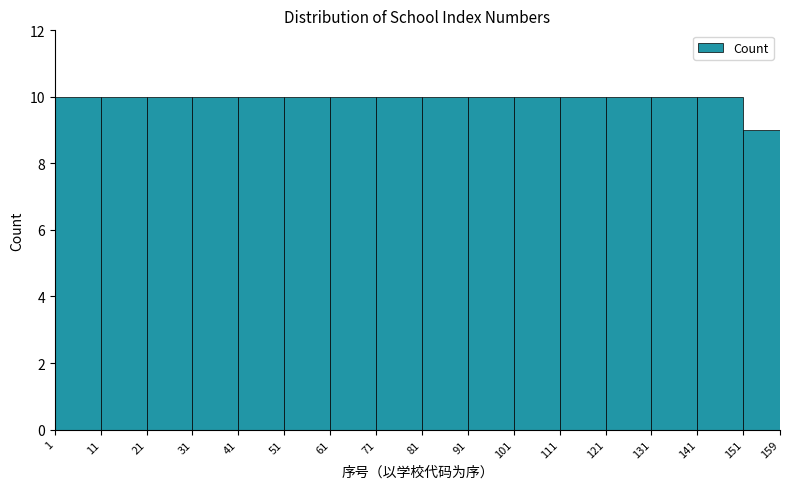

How tall is the bar that spans 71 to 81 on the x-axis? The values are not printed on the chart, so give them approximately, as read against the axis.

10